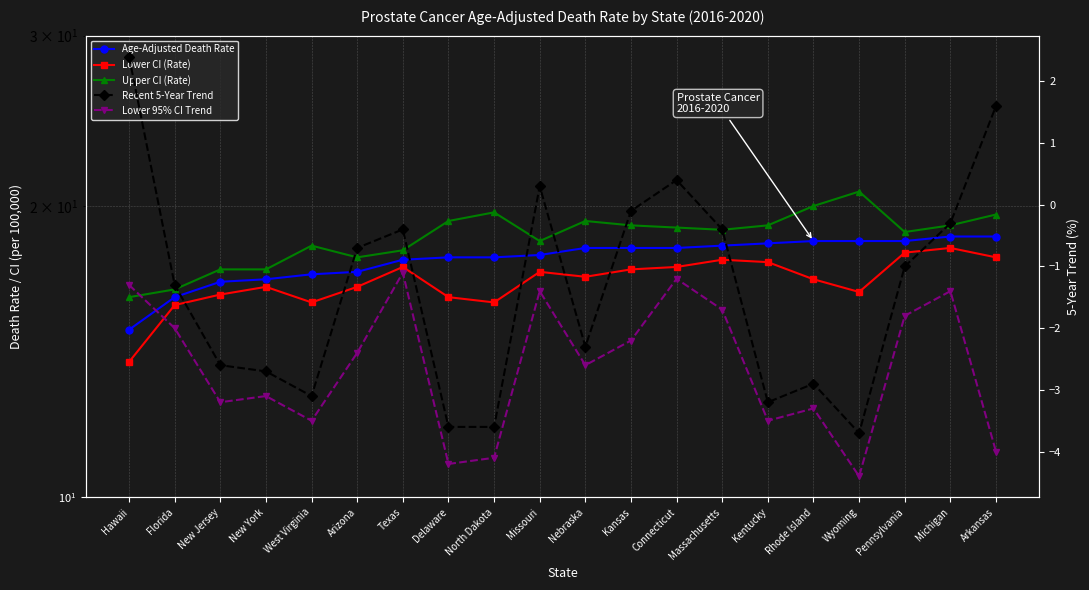

Reading right to left, transcribe all the data shown in this chart.

Age-Adjusted Death Rate: Arkansas=18.6	Michigan=18.6	Pennsylvania=18.4	Wyoming=18.4	Rhode Island=18.4	Kentucky=18.3	Massachusetts=18.2	Connecticut=18.1	Kansas=18.1	Nebraska=18.1	Missouri=17.8	North Dakota=17.7	Delaware=17.7	Texas=17.6	Arizona=17.1	West Virginia=17.0	New York=16.8	New Jersey=16.7	Florida=16.1	Hawaii=14.9
Lower CI (Rate): Arkansas=17.7	Michigan=18.1	Pennsylvania=17.9	Wyoming=16.3	Rhode Island=16.8	Kentucky=17.5	Massachusetts=17.6	Connecticut=17.3	Kansas=17.2	Nebraska=16.9	Missouri=17.1	North Dakota=15.9	Delaware=16.1	Texas=17.3	Arizona=16.5	West Virginia=15.9	New York=16.5	New Jersey=16.2	Florida=15.8	Hawaii=13.8
Upper CI (Rate): Arkansas=19.6	Michigan=19.1	Pennsylvania=18.8	Wyoming=20.7	Rhode Island=20.0	Kentucky=19.1	Massachusetts=18.9	Connecticut=19.0	Kansas=19.1	Nebraska=19.3	Missouri=18.4	North Dakota=19.7	Delaware=19.3	Texas=18.0	Arizona=17.7	West Virginia=18.2	New York=17.2	New Jersey=17.2	Florida=16.4	Hawaii=16.1
Recent 5-Year Trend: Arkansas=1.6	Michigan=-0.3	Pennsylvania=-1.0	Wyoming=-3.7	Rhode Island=-2.9	Kentucky=-3.2	Massachusetts=-0.4	Connecticut=0.4	Kansas=-0.1	Nebraska=-2.3	Missouri=0.3	North Dakota=-3.6	Delaware=-3.6	Texas=-0.4	Arizona=-0.7	West Virginia=-3.1	New York=-2.7	New Jersey=-2.6	Florida=-1.3	Hawaii=2.4
Lower 95% CI Trend: Arkansas=-4.0	Michigan=-1.4	Pennsylvania=-1.8	Wyoming=-4.4	Rhode Island=-3.3	Kentucky=-3.5	Massachusetts=-1.7	Connecticut=-1.2	Kansas=-2.2	Nebraska=-2.6	Missouri=-1.4	North Dakota=-4.1	Delaware=-4.2	Texas=-1.1	Arizona=-2.4	West Virginia=-3.5	New York=-3.1	New Jersey=-3.2	Florida=-2.0	Hawaii=-1.3